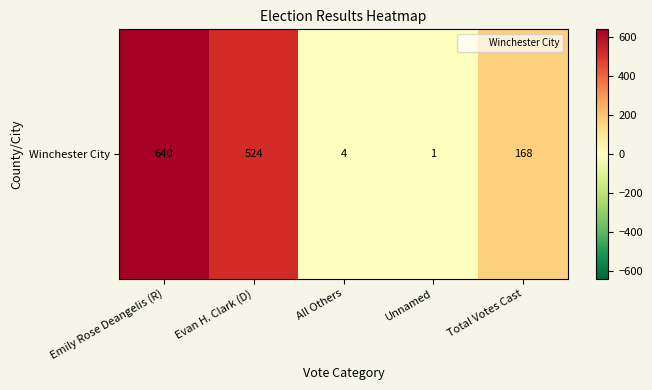

Which category has the lowest value across all series?

Unnamed